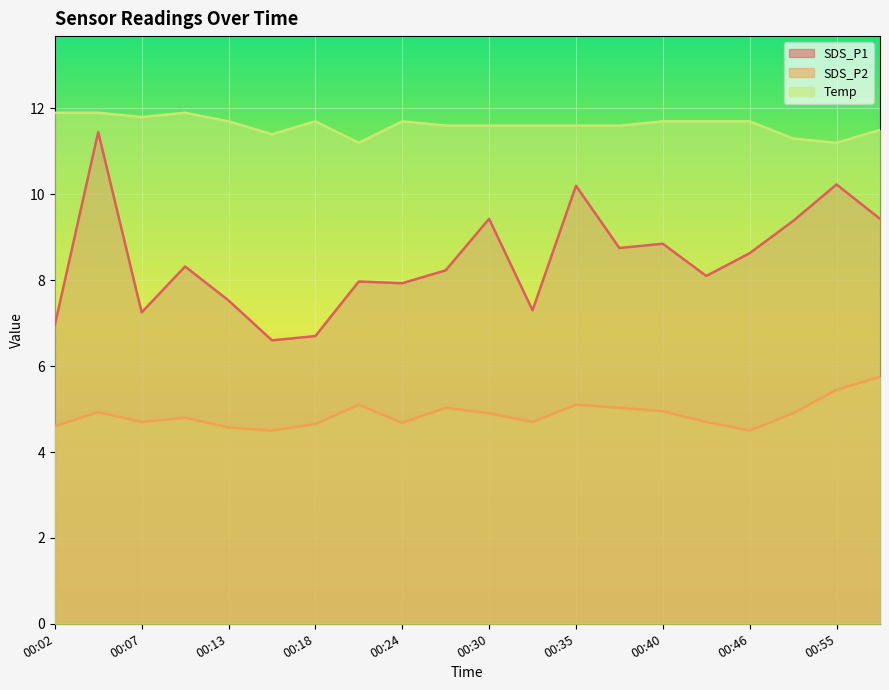

True or false: SDS_P2 and Temp cross at least once.

False